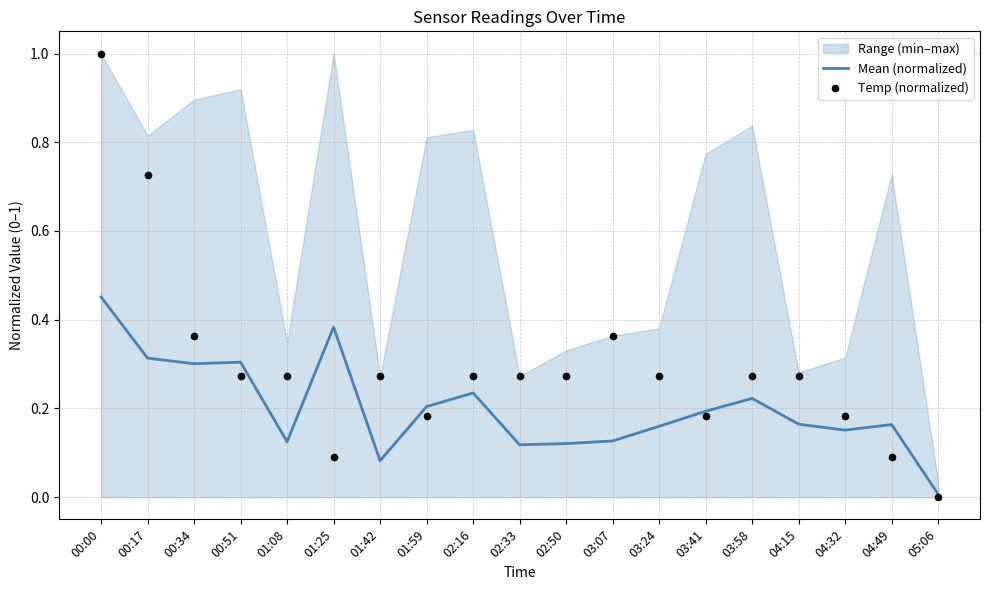

True or false: Mean (normalized) has a value of 0.3 at 04:49.

False